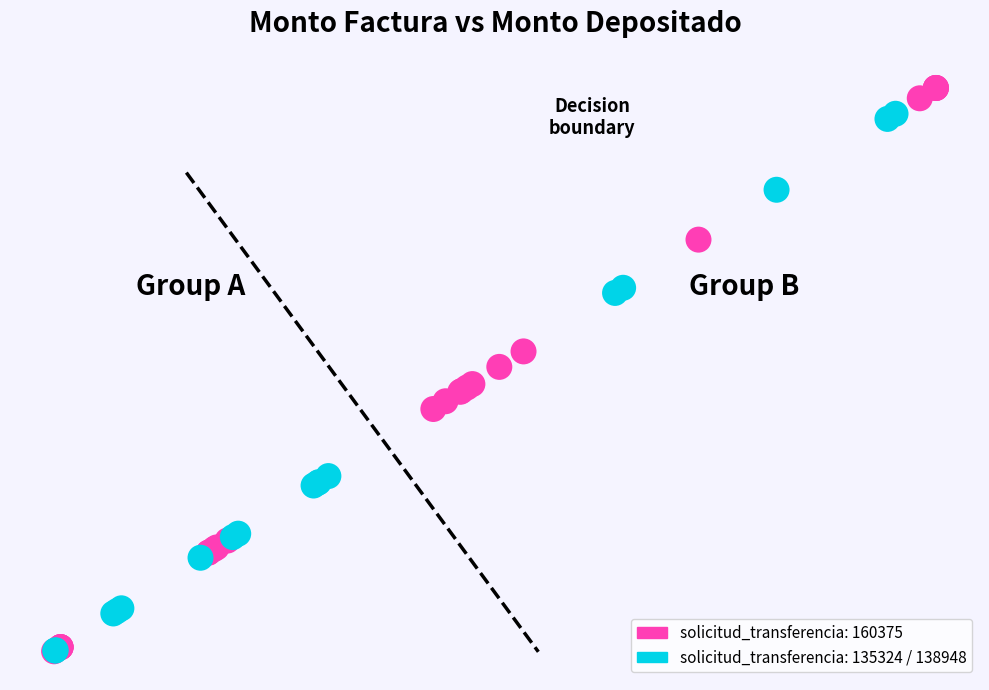

Which series reaches the maximum Y coordinate?

solicitud_transferencia: 160375